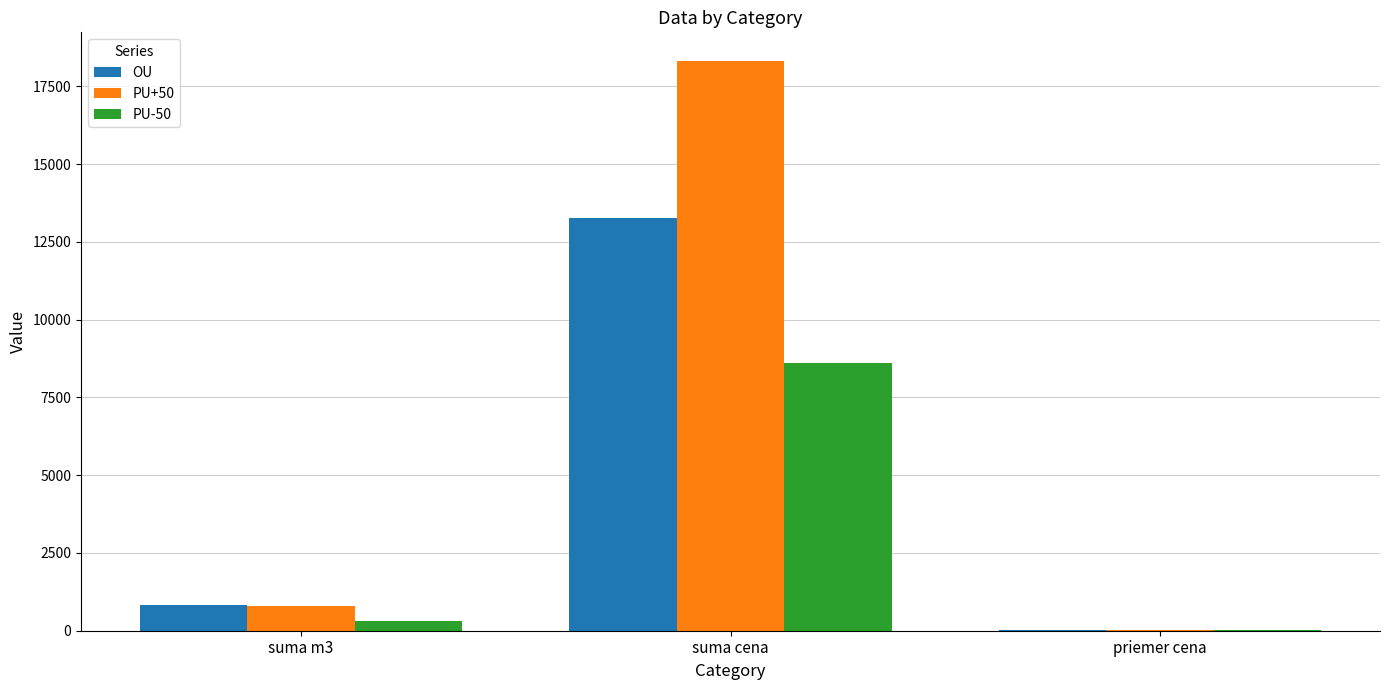

Which category has the highest value across all series?

suma cena